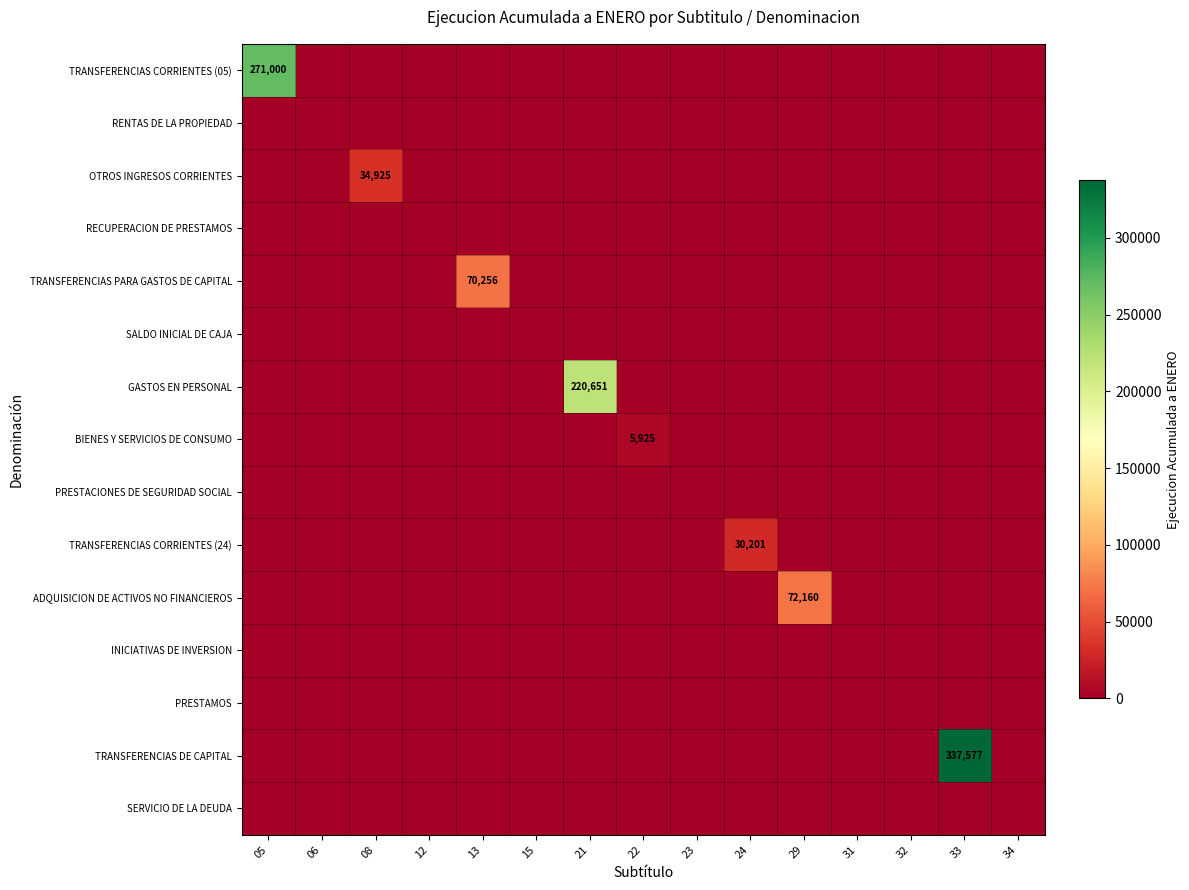

Rank the categories by OTROS INGRESOS CORRIENTES value from highest to lowest.

08, 05, 06, 12, 13, 15, 21, 22, 23, 24, 29, 31, 32, 33, 34